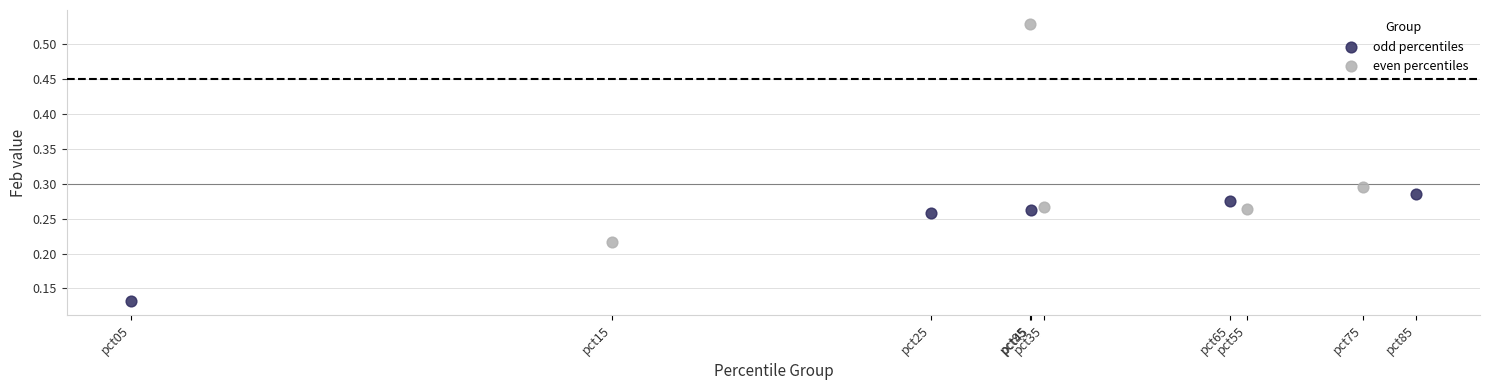

What are all the series names shown in the legend?

odd percentiles, even percentiles